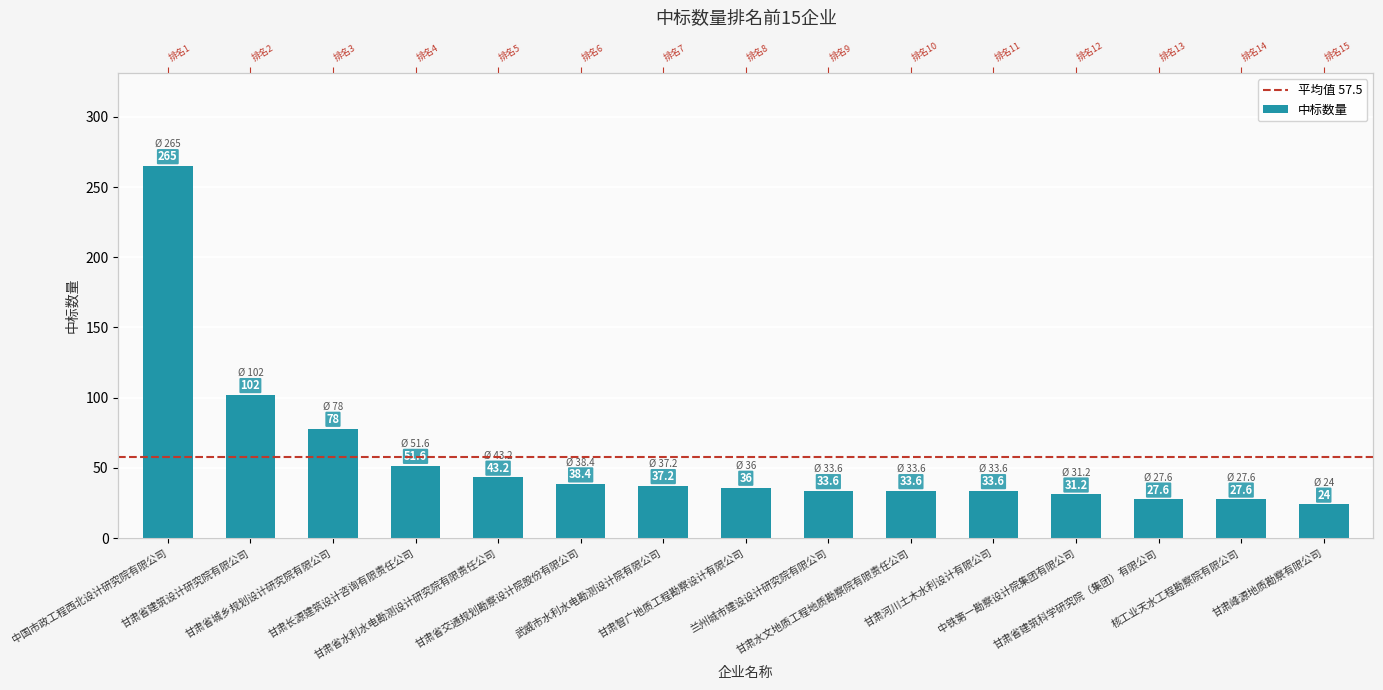

What is the label of the 8th bar from the left?

甘肃智广地质工程勘察设计有限公司